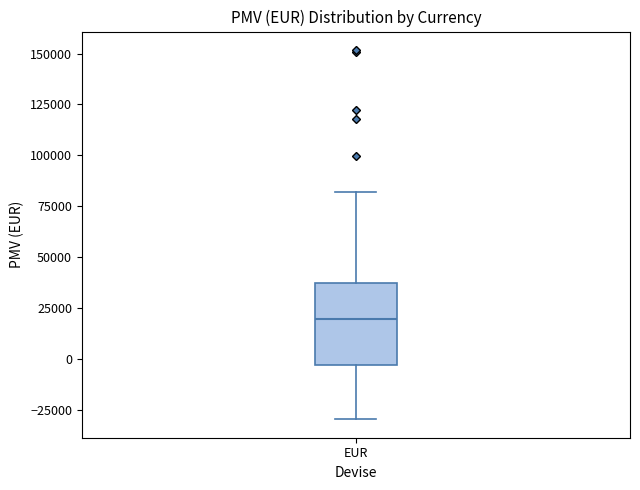

Where is the upper edge of the box for EUR on the y-axis? The values are not printed on the chart, so give them approximately, as read against the axis.

35000